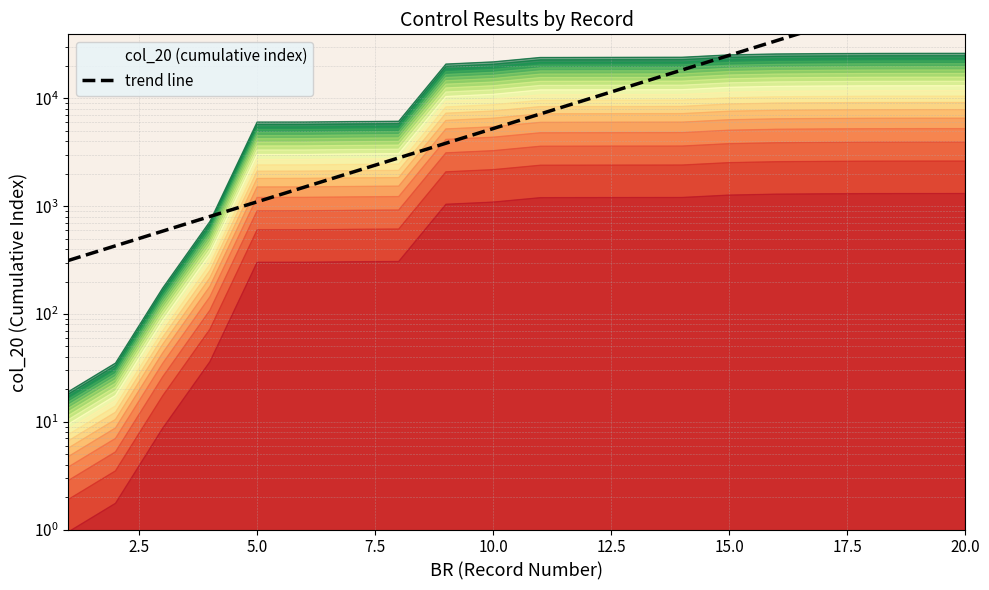

The value at 5.0 is 1669.7. True or false?

False